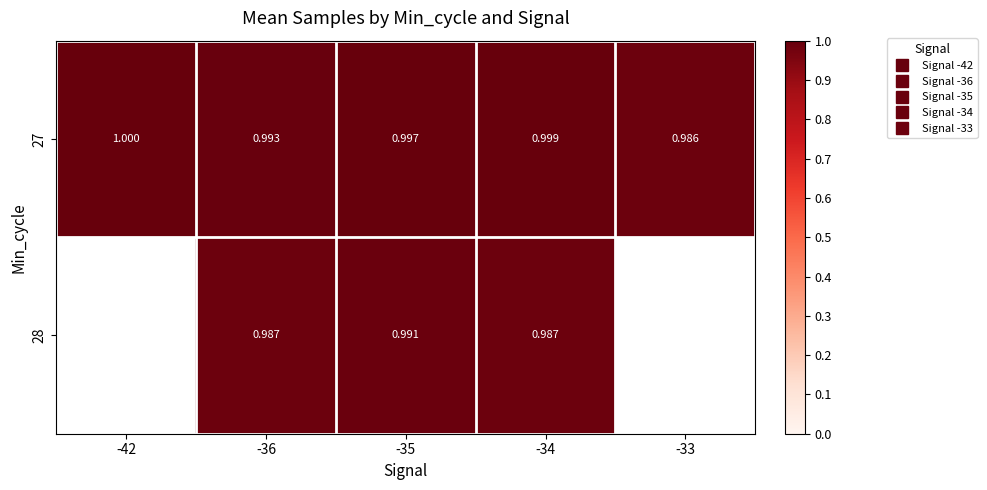

At how many categories does at least one series exceed 0?

5